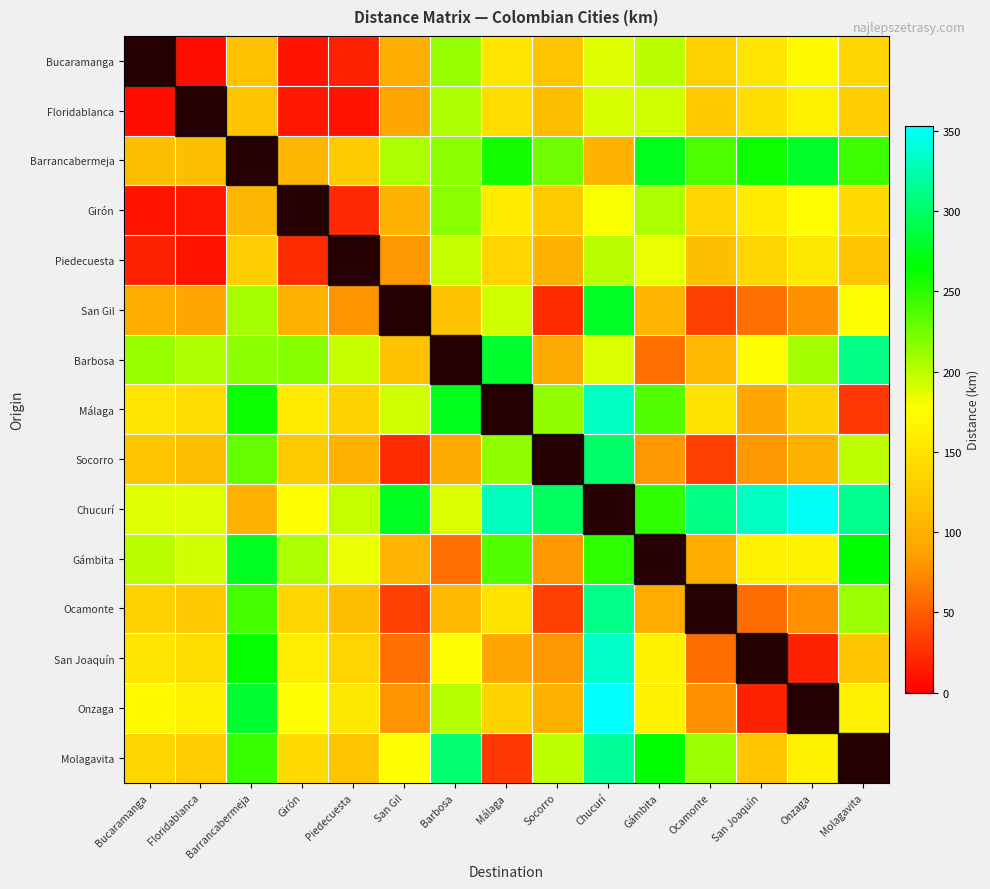

Reading right to left, transcribe all the data shown in this chart.

Bucaramanga: Molagavita=136	Onzaga=171	San Joaquín=152	Ocamonte=131	Gámbita=200	Chucurí=188	Socorro=119	Málaga=151	Barbosa=213	San Gil=97	Piedecuesta=18	Girón=11	Barrancabermeja=116	Floridablanca=8	Bucaramanga=0
Floridablanca: Molagavita=128	Onzaga=164	San Joaquín=145	Ocamonte=123	Gámbita=193	Chucurí=190	Socorro=112	Málaga=144	Barbosa=205	San Gil=90	Piedecuesta=10	Girón=13	Barrancabermeja=118	Floridablanca=0	Bucaramanga=8
Barrancabermeja: Molagavita=243	Onzaga=279	San Joaquín=260	Ocamonte=238	Gámbita=275	Chucurí=102	Socorro=226	Málaga=258	Barbosa=216	San Gil=205	Piedecuesta=125	Girón=106	Barrancabermeja=0	Floridablanca=115	Bucaramanga=115
Girón: Molagavita=140	Onzaga=176	San Joaquín=157	Ocamonte=135	Gámbita=205	Chucurí=178	Socorro=124	Málaga=156	Barbosa=217	San Gil=102	Piedecuesta=22	Girón=0	Barrancabermeja=106	Floridablanca=13	Bucaramanga=11
Piedecuesta: Molagavita=120	Onzaga=155	San Joaquín=137	Ocamonte=115	Gámbita=184	Chucurí=200	Socorro=103	Málaga=135	Barbosa=197	San Gil=81	Piedecuesta=0	Girón=24	Barrancabermeja=129	Floridablanca=11	Bucaramanga=19
San Gil: Molagavita=177	Onzaga=78	San Joaquín=60	Ocamonte=35	Gámbita=104	Chucurí=278	Socorro=23	Málaga=192	Barbosa=116	San Gil=0	Piedecuesta=80	Girón=102	Barrancabermeja=207	Floridablanca=90	Bucaramanga=97
Barbosa: Molagavita=310	Onzaga=208	San Joaquín=175	Ocamonte=107	Gámbita=60	Chucurí=189	Socorro=94	Málaga=280	Barbosa=0	San Gil=116	Piedecuesta=196	Girón=218	Barrancabermeja=216	Floridablanca=205	Bucaramanga=213
Málaga: Molagavita=30	Onzaga=134	San Joaquín=91	Ocamonte=150	Gámbita=236	Chucurí=332	Socorro=214	Málaga=0	Barbosa=274	San Gil=192	Piedecuesta=134	Girón=156	Barrancabermeja=261	Floridablanca=144	Bucaramanga=151
Socorro: Molagavita=199	Onzaga=101	San Joaquín=82	Ocamonte=35	Gámbita=81	Chucurí=301	Socorro=0	Málaga=214	Barbosa=94	San Gil=23	Piedecuesta=102	Girón=124	Barrancabermeja=229	Floridablanca=112	Bucaramanga=119
Chucurí: Molagavita=315	Onzaga=350	San Joaquín=332	Ocamonte=310	Gámbita=248	Chucurí=0	Socorro=298	Málaga=330	Barbosa=189	San Gil=276	Piedecuesta=197	Girón=177	Barrancabermeja=102	Floridablanca=187	Bucaramanga=187
Gámbita: Molagavita=266	Onzaga=164	San Joaquín=163	Ocamonte=95	Gámbita=0	Chucurí=248	Socorro=81	Málaga=236	Barbosa=60	San Gil=104	Piedecuesta=183	Girón=205	Barrancabermeja=276	Floridablanca=193	Bucaramanga=200
Ocamonte: Molagavita=211	Onzaga=78	San Joaquín=59	Ocamonte=0	Gámbita=95	Chucurí=312	Socorro=35	Málaga=150	Barbosa=107	San Gil=34	Piedecuesta=114	Girón=136	Barrancabermeja=241	Floridablanca=123	Bucaramanga=131
San Joaquín: Molagavita=121	Onzaga=19	San Joaquín=0	Ocamonte=59	Gámbita=163	Chucurí=334	Socorro=82	Málaga=91	Barbosa=176	San Gil=60	Piedecuesta=135	Girón=158	Barrancabermeja=263	Floridablanca=145	Bucaramanga=152
Onzaga: Molagavita=164	Onzaga=0	San Joaquín=19	Ocamonte=78	Gámbita=164	Chucurí=353	Socorro=101	Málaga=134	Barbosa=202	San Gil=79	Piedecuesta=154	Girón=176	Barrancabermeja=281	Floridablanca=164	Bucaramanga=171
Molagavita: Molagavita=0	Onzaga=164	San Joaquín=121	Ocamonte=211	Gámbita=266	Chucurí=317	Socorro=199	Málaga=30	Barbosa=304	San Gil=177	Piedecuesta=119	Girón=141	Barrancabermeja=246	Floridablanca=128	Bucaramanga=136